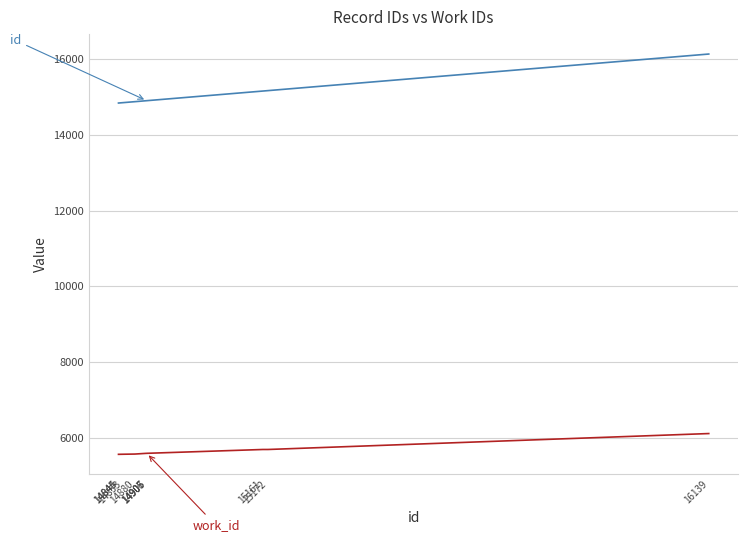

What is the smallest value displayed?

5558